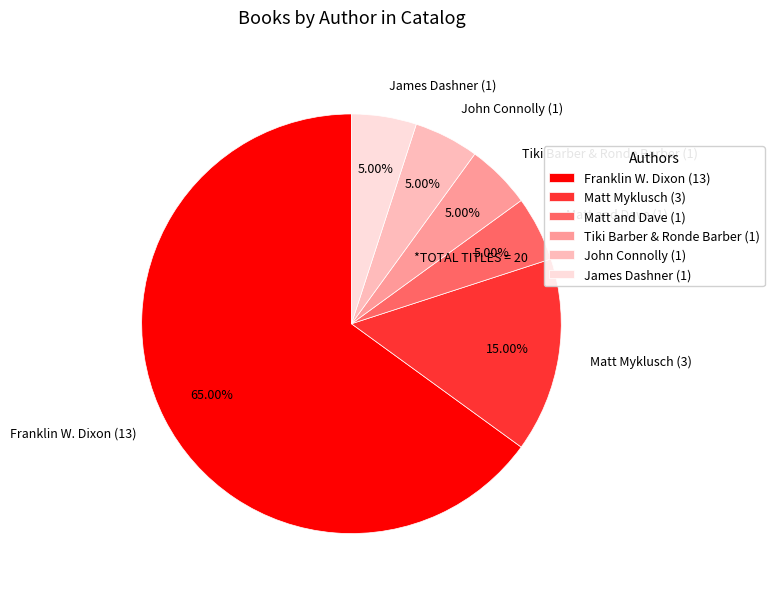

How many slices are in this pie chart?

6